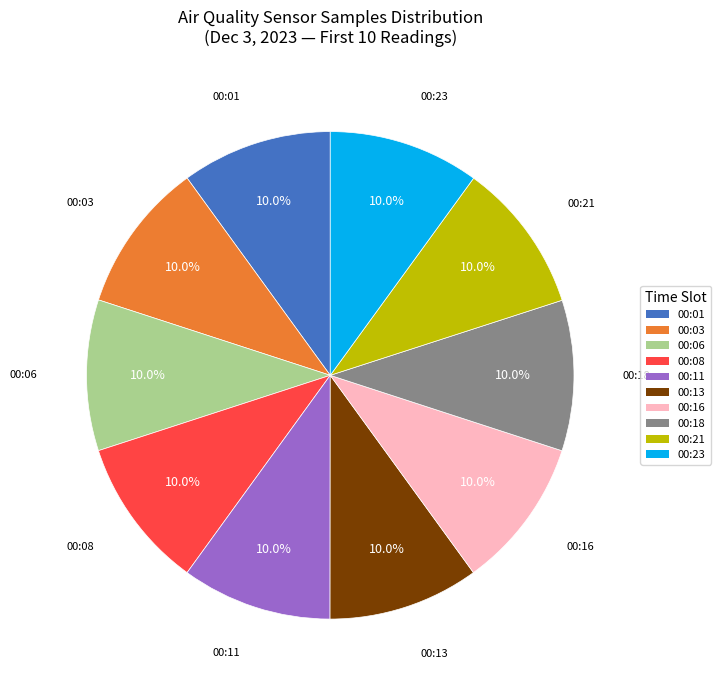

What is the ratio of the value at 00:06 to the value at 00:11?

1.0